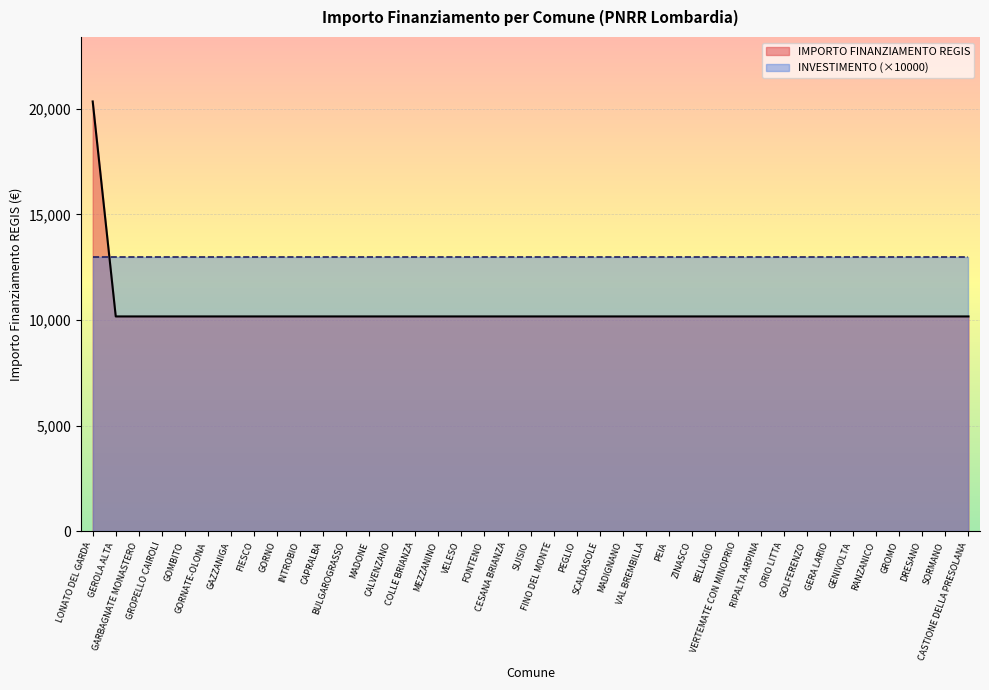

Between MADIGNANO and CALVENZANO, which is larger?

MADIGNANO